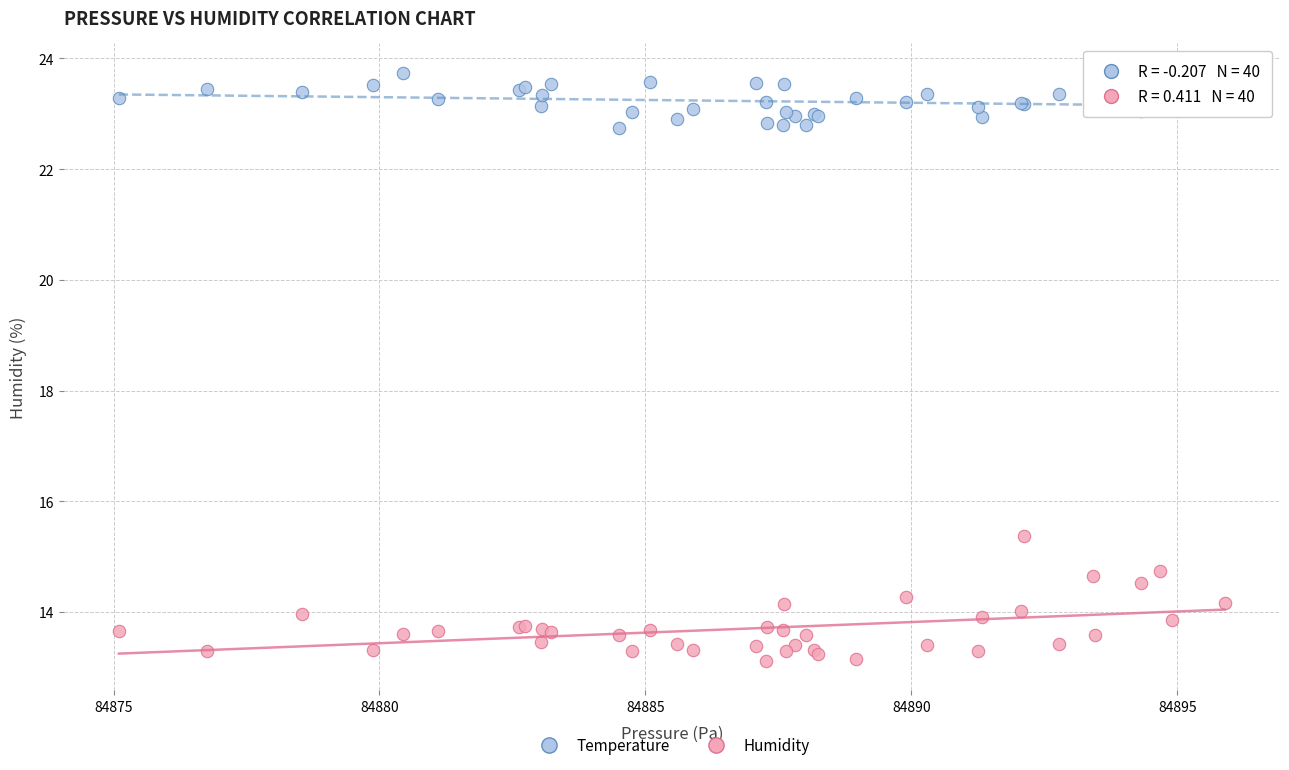

What is the X range (max minus min) for the scatter plot?

20.8